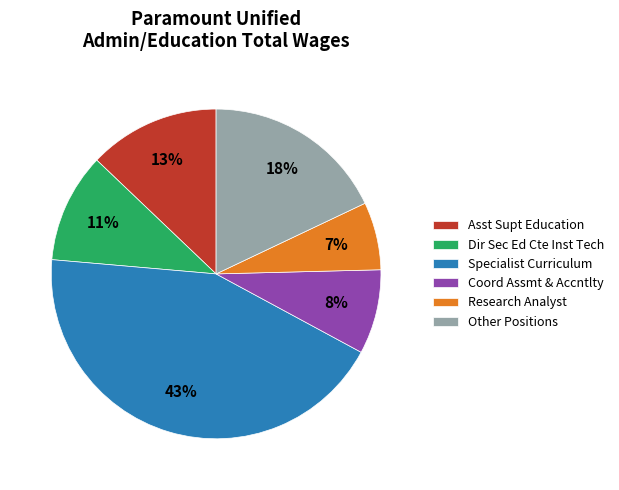

Is it true that Asst Supt Education is 13% of the pie?

True